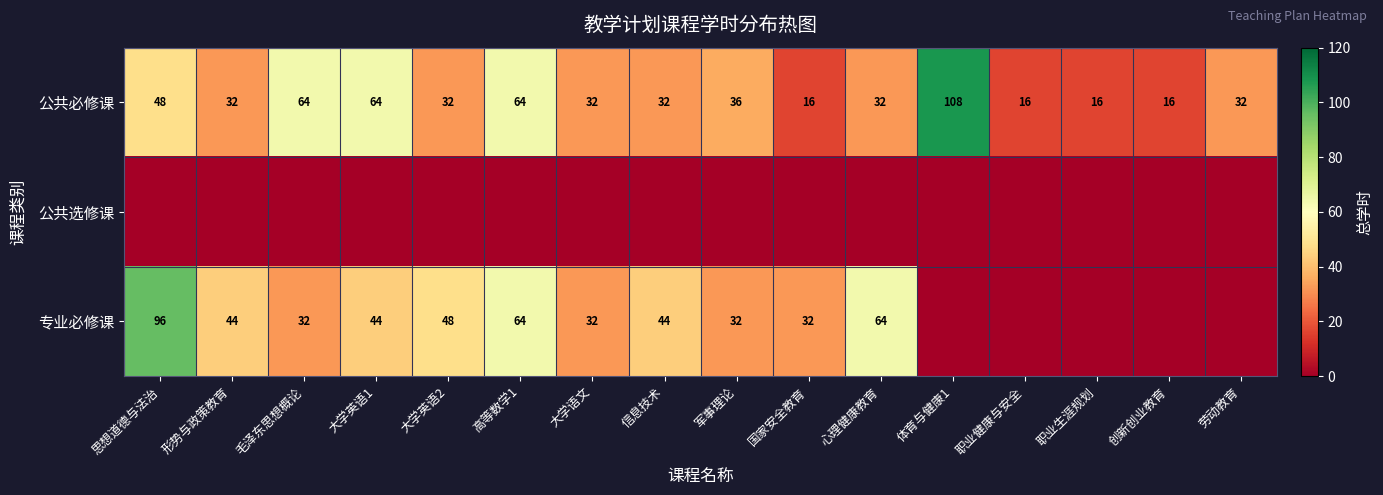

The value of 专业必修课 at 心理健康教育 is 64. True or false?

True